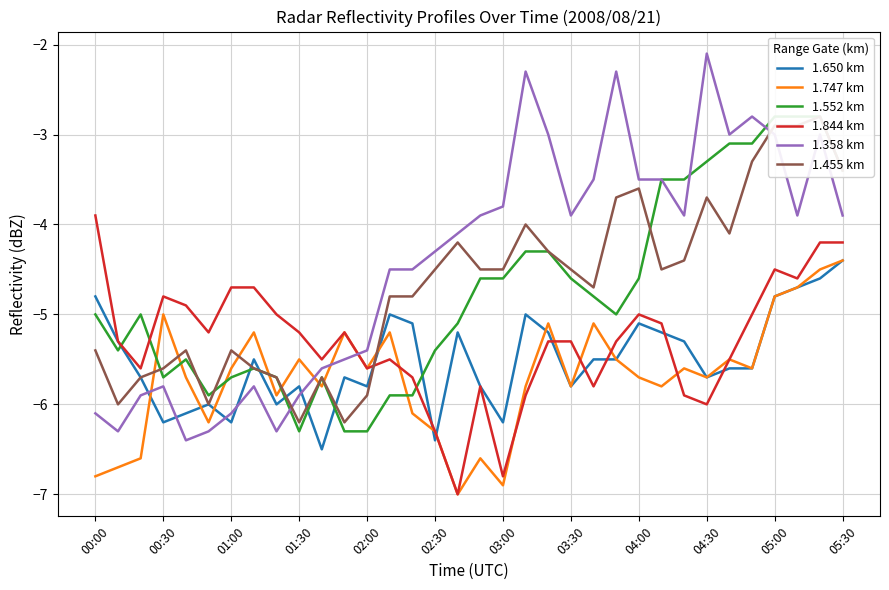

How many distinct data groups are displayed?

6